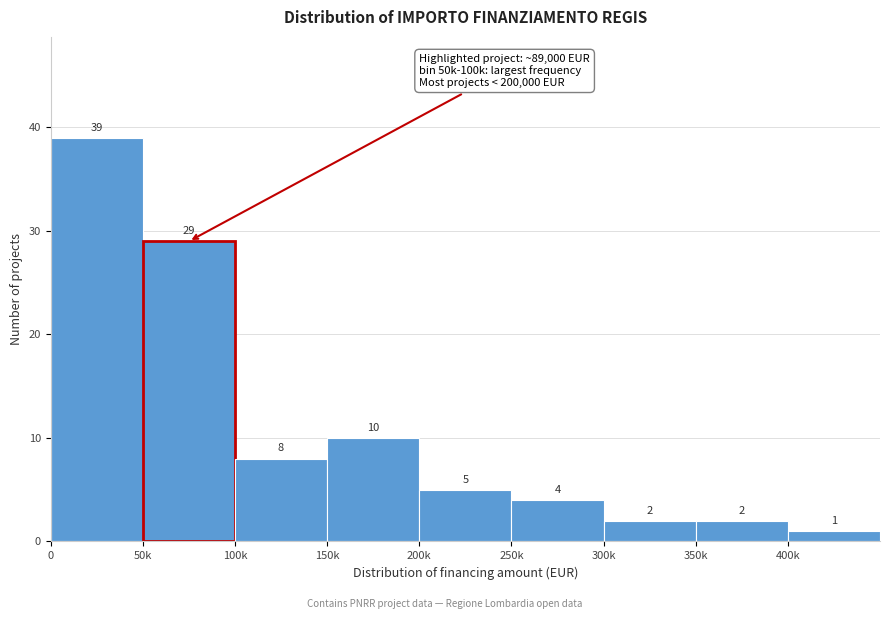

Reading left to right, what are all the values shown in this chart?

39	29	8	10	5	4	2	2	1